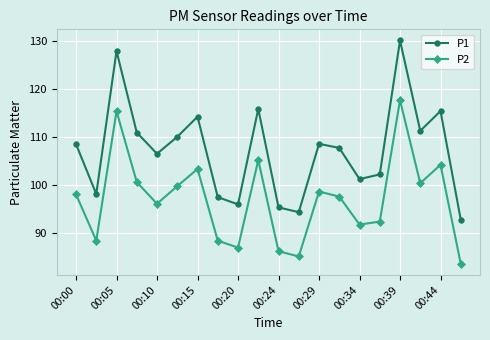

What is the value of the P2 point at the 20th from the left?

83.7